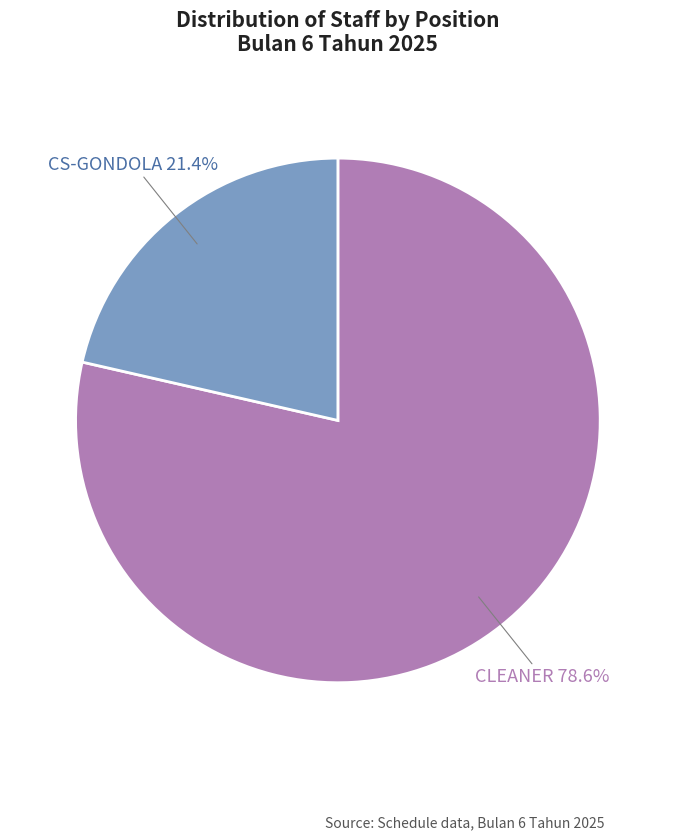

Is there any slice that represents more than half of the pie?

Yes